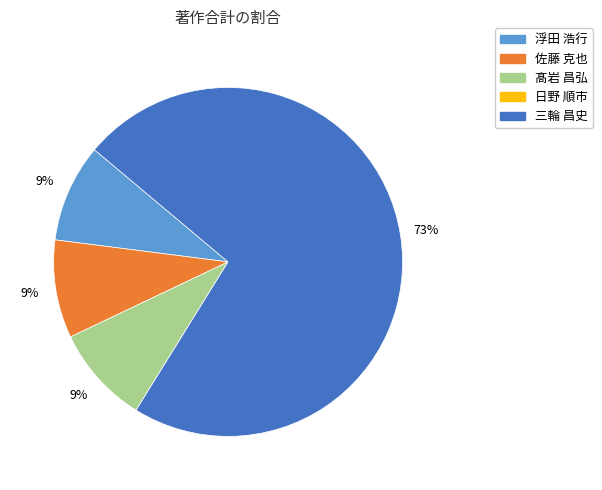

What is the majority slice?

三輪 昌史